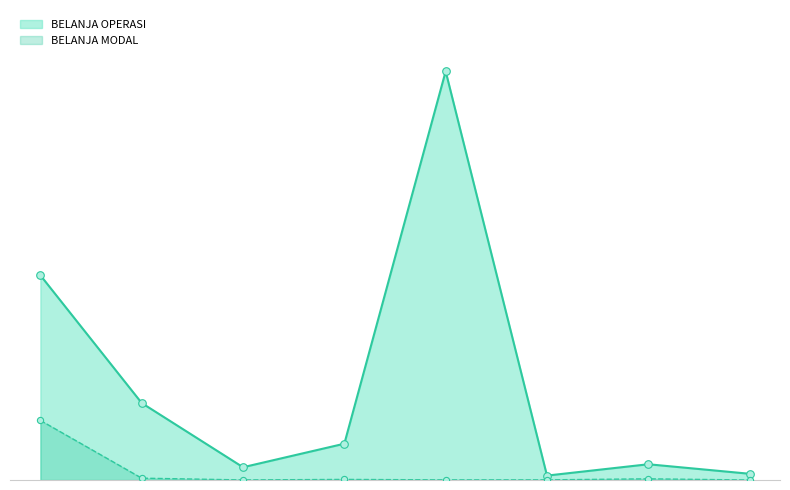

Which series has the largest total across all categories?

BELANJA OPERASI